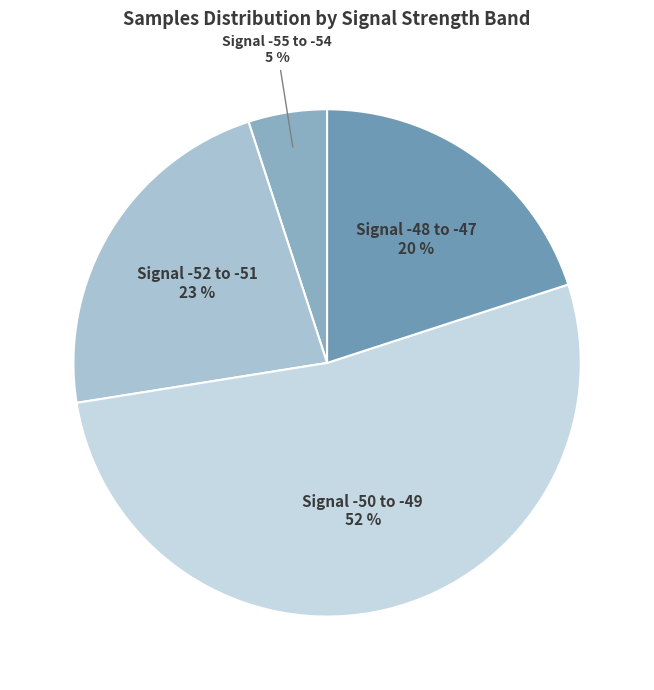

Between Signal -55 to -54 and Signal -50 to -49, which is larger?

Signal -50 to -49